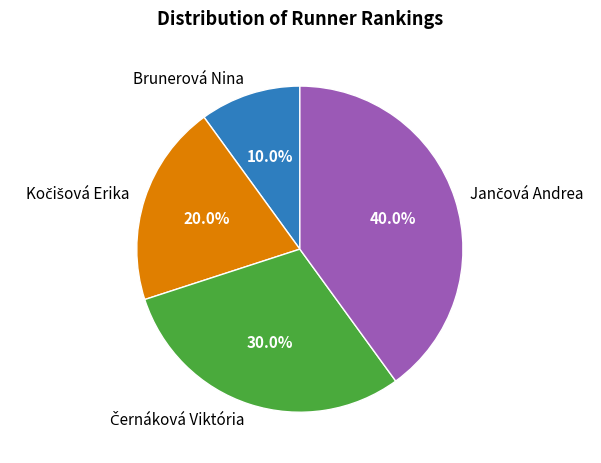

What percentage is NOT represented by Brunerová Nina?

90.0%